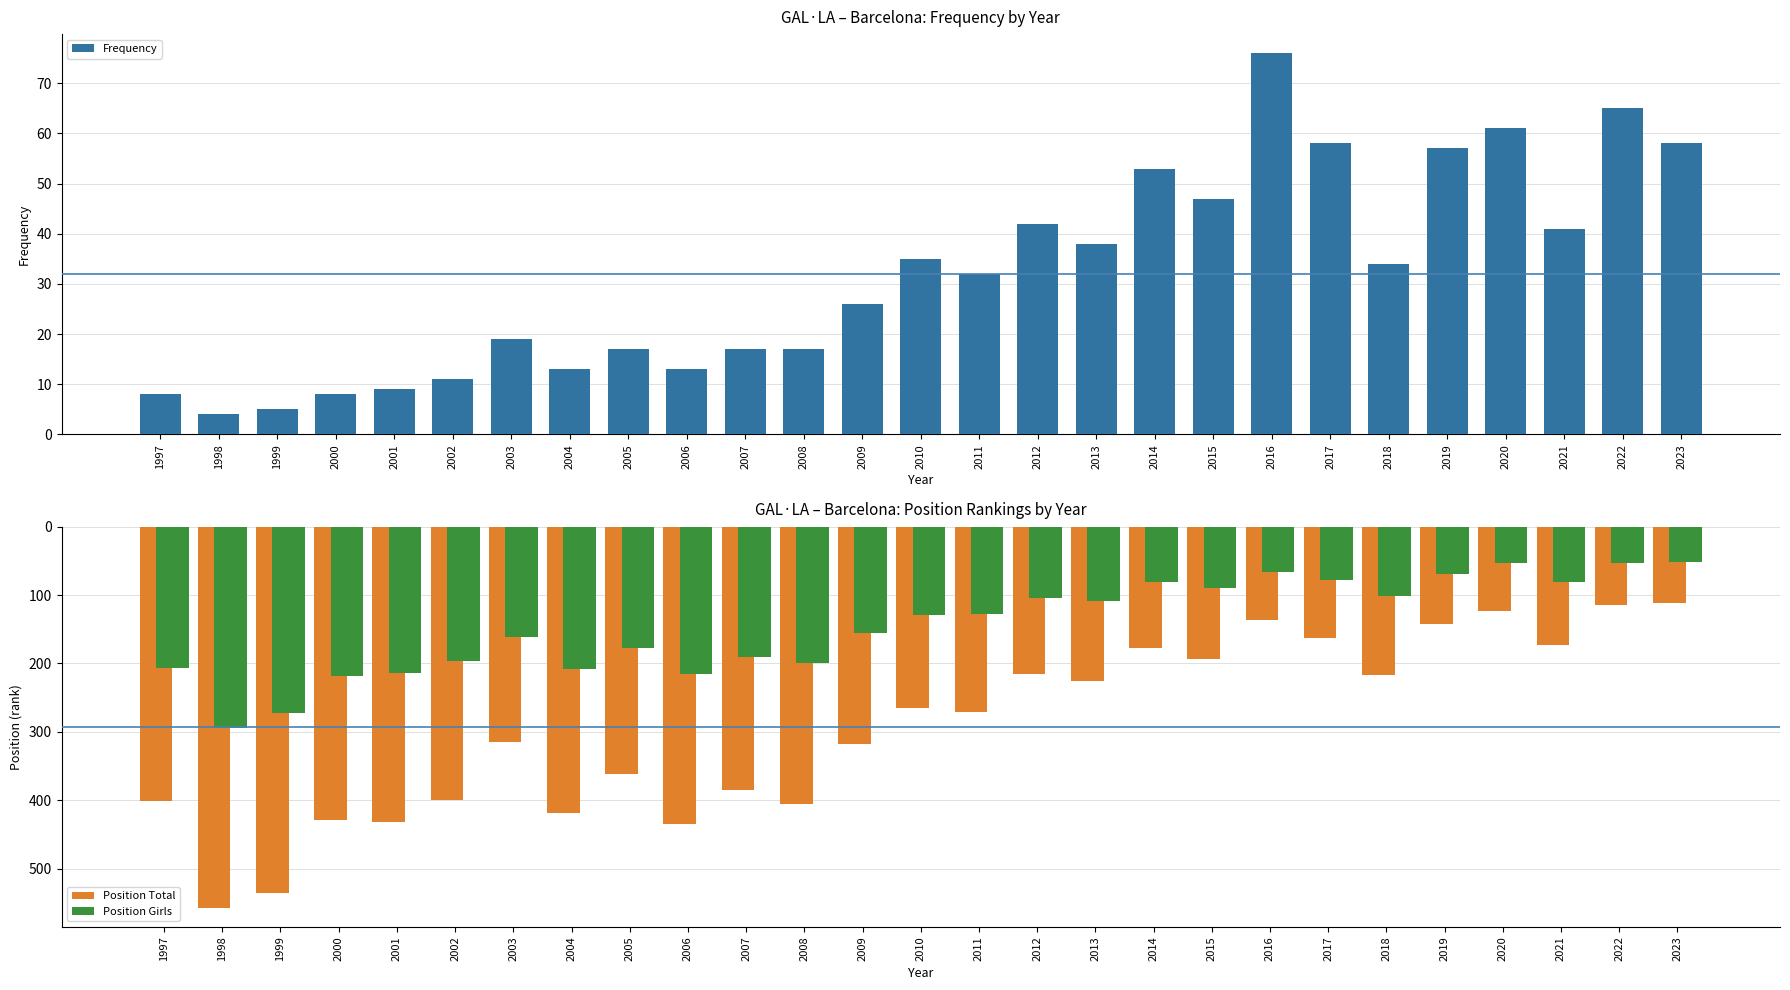

Reading left to right, transcribe all the data shown in this chart.

Frequency: 8	4	5	8	9	11	19	13	17	13	17	17	26	35	32	42	38	53	47	76	58	34	57	61	41	65	58
Position Total: 401	557	536	429	432	400	315	418	362	434	385	405	317	265	271	216	226	178	194	136	163	217	142	123	173	114	111
Position Girls: 206	295	272	218	214	197	162	208	177	215	191	199	156	129	128	104	108	81	89	66	78	102	69	53	81	53	52